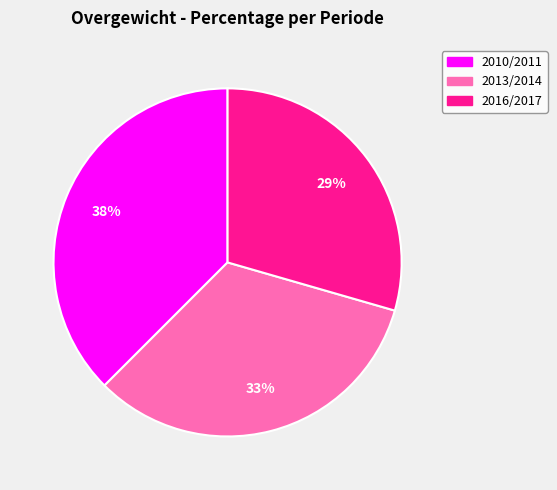

Count the number of slices in the pie.

3